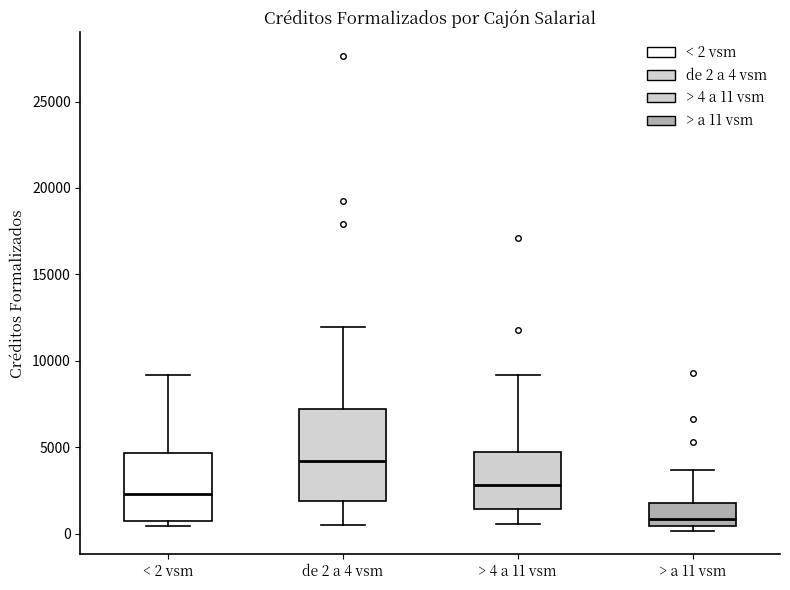

Reading left to right, transcribe this box plot: for each box, give where its median line is, the range the box spans, and where its two whiskers end, as read against the y-axis. The values are not printed on the chart, so give them approximately, as read against the axis.

< 2 vsm: median 2500, box 500 to 4500, whiskers 500 (just below the box's lower edge) to 9000
de 2 a 4 vsm: median 4000, box 2000 to 7000, whiskers 500 to 12000
> 4 a 11 vsm: median 3000, box 1500 to 4500, whiskers 500 to 9000
> a 11 vsm: median 1000, box 500 to 2000, whiskers 0 to 3500